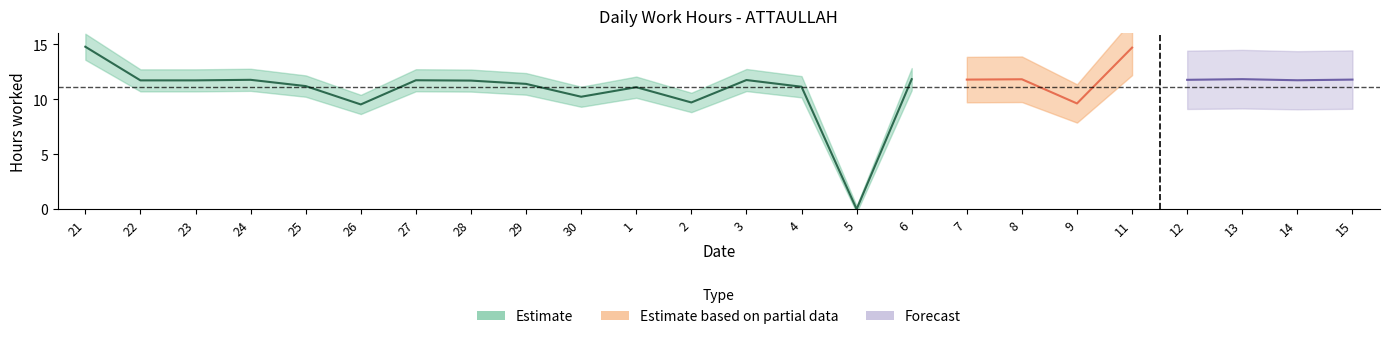

Reading left to right, list all the values displayed in this chart.

21=14.8	22=11.7	23=11.7	24=11.8	25=11.2	26=9.5	27=11.7	28=11.7	29=11.4	30=10.2	1=11.1	2=9.7	3=11.8	4=11.1	5=0.0	6=11.8	7=11.8	8=11.8	9=9.6	11=14.7	12=11.8	13=11.8	14=11.7	15=11.8